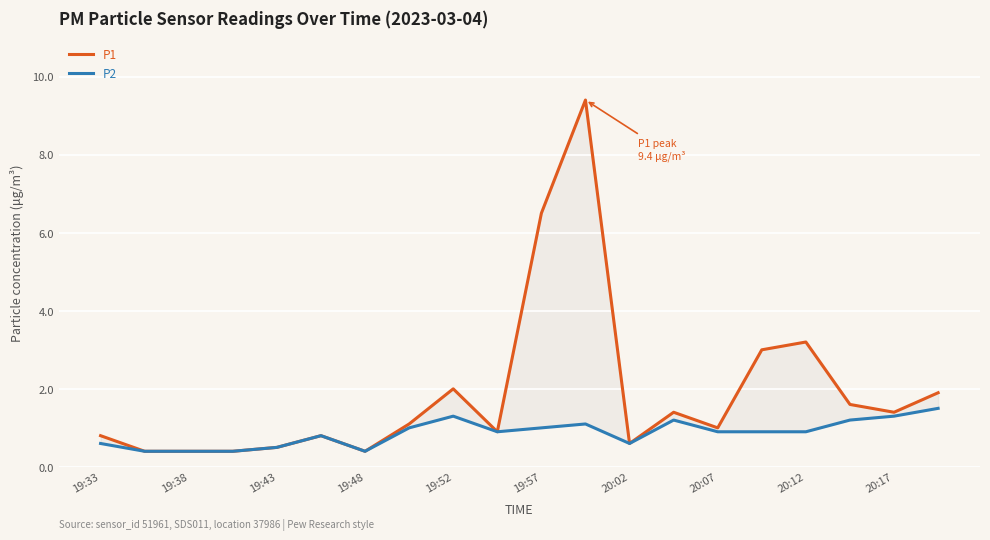

What value does the P2 series have at 13?

1.2